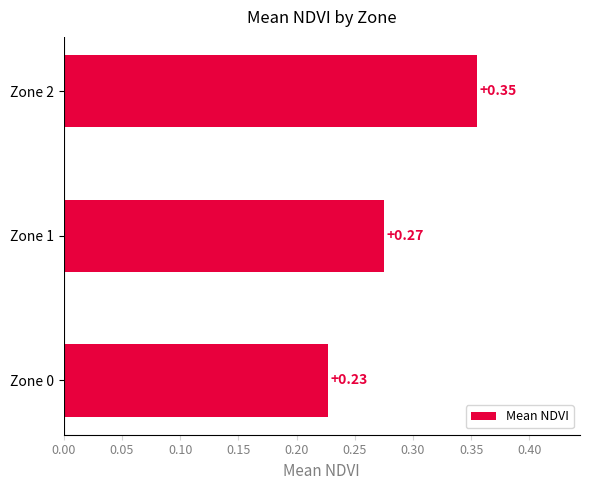

Which has a higher value, Zone 2 or Zone 1?

Zone 2